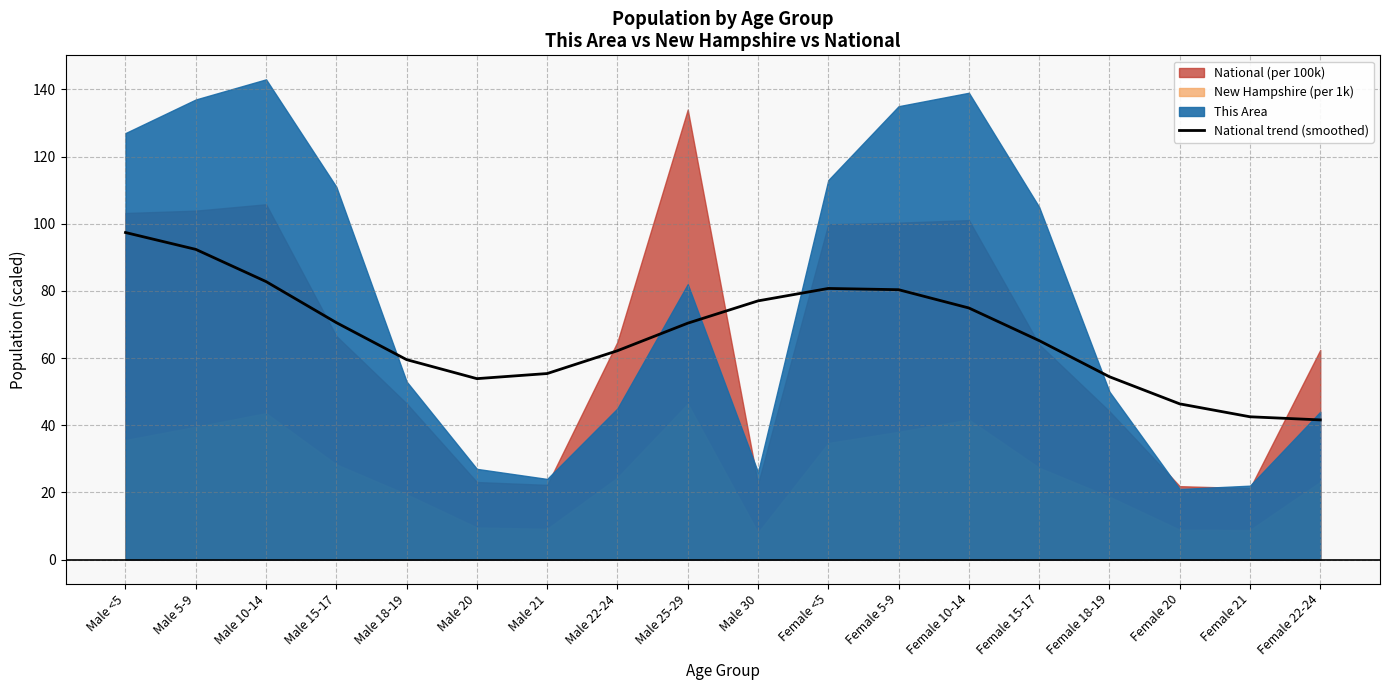

Which has a higher value, Male 10-14 or Male 18-19?

Male 10-14